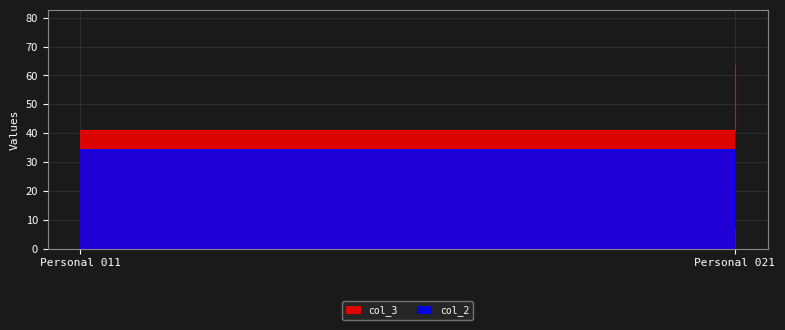

What are all the series names shown in the legend?

col_2, col_3